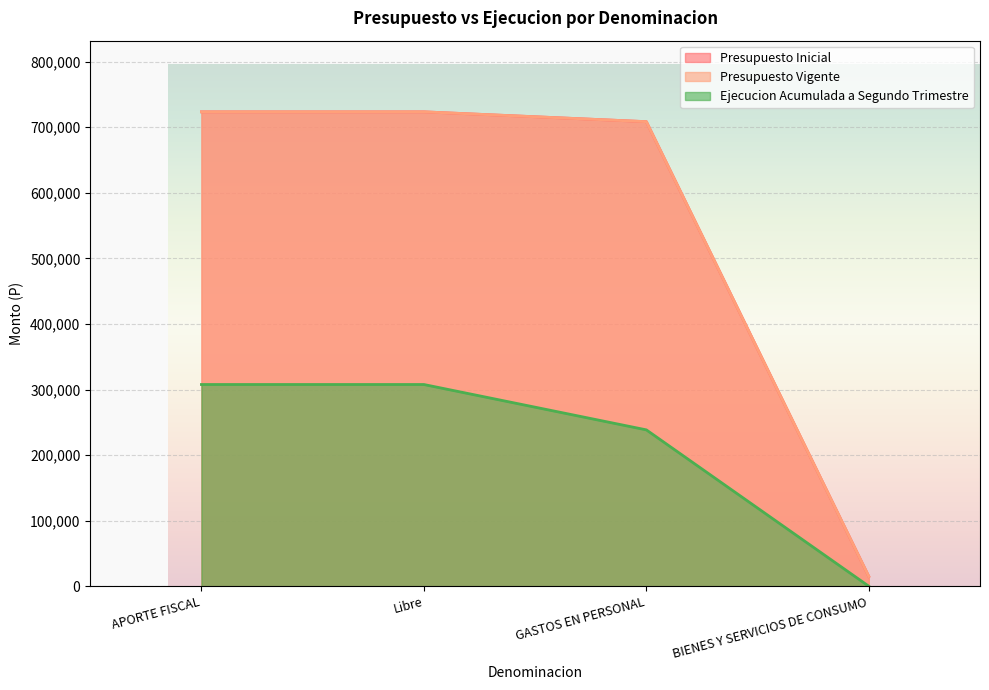

True or false: Presupuesto Vigente and Presupuesto Inicial intersect in this chart.

False